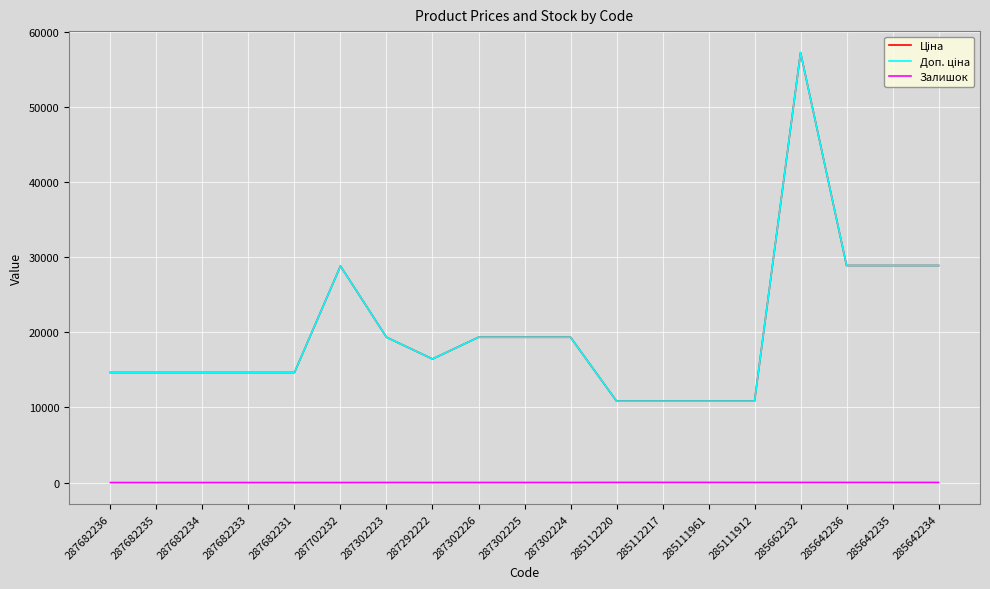

Does the chart have visible grid lines?

Yes